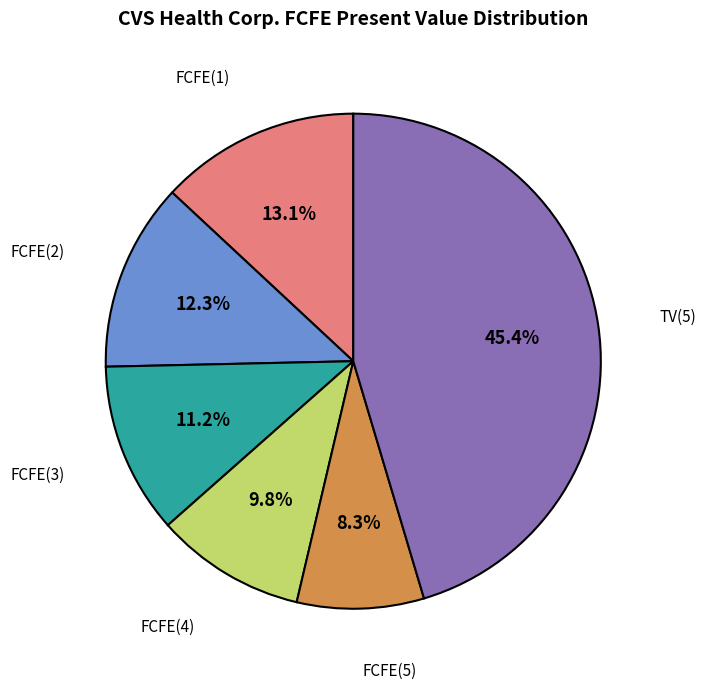

Does FCFE(2) account for over 50% of the chart?

No